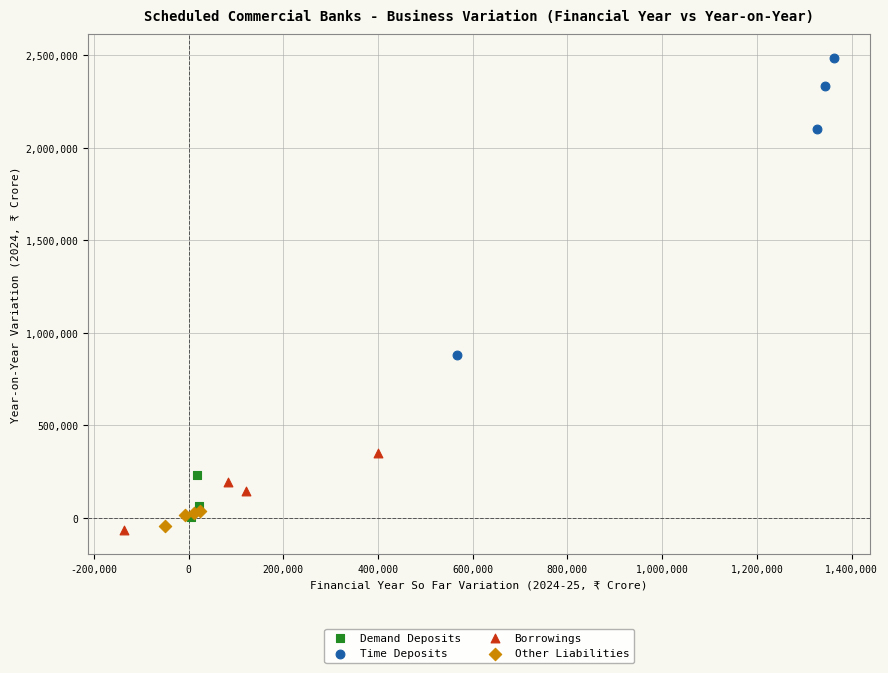

Which series reaches the maximum Y coordinate?

Time Deposits